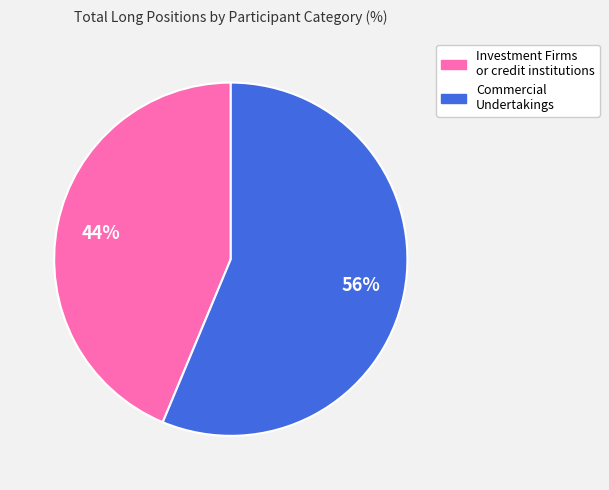

Count the number of slices in the pie.

2